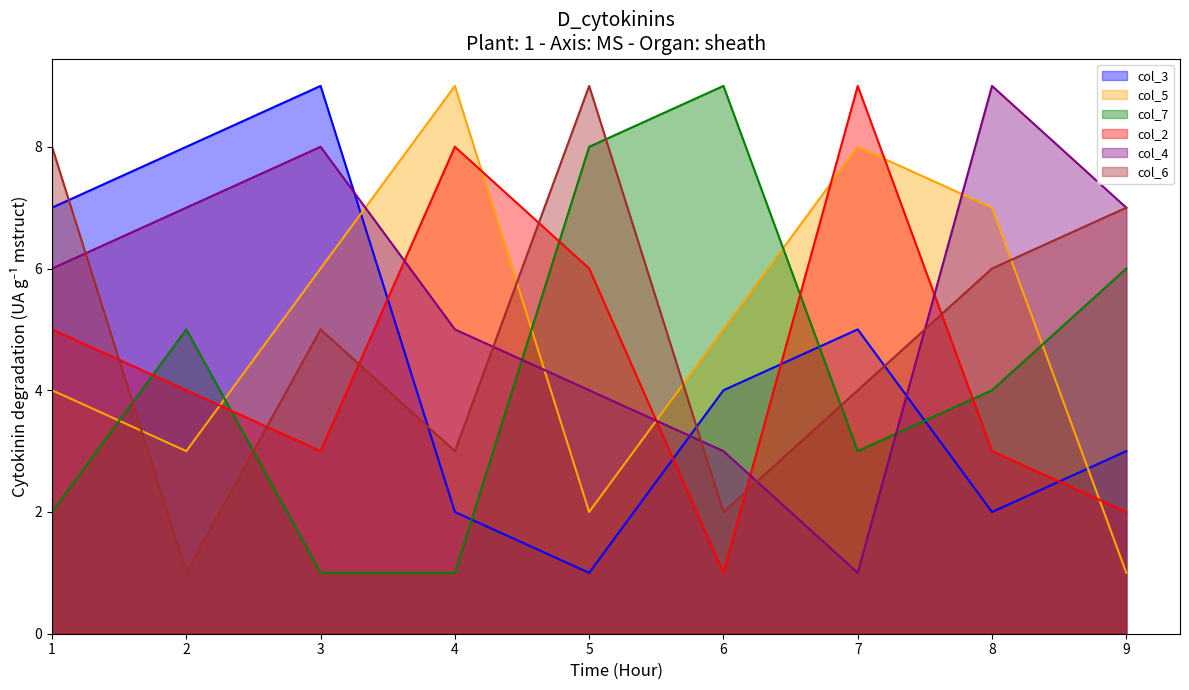

What is the maximum value for col_4?

9